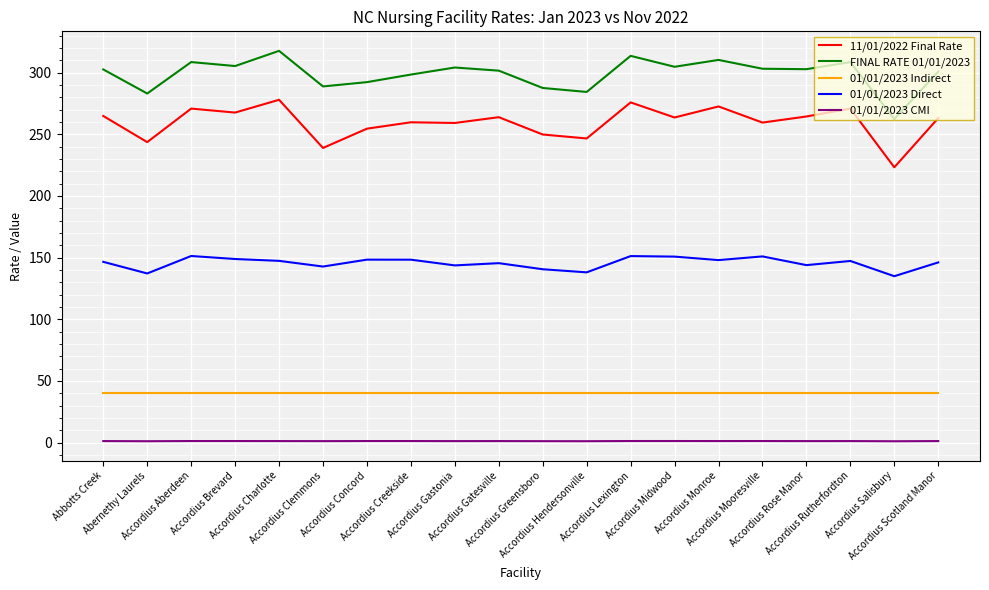

True or false: 01/01/2023 Indirect has a value of 69.8 at Accordius Creekside.

False